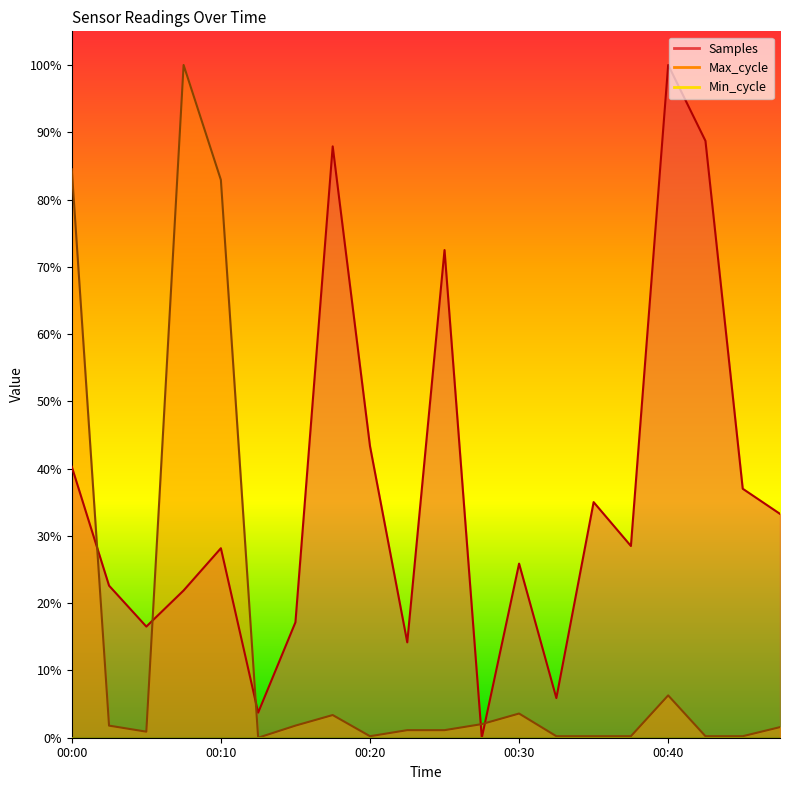

Which series has the largest range (max minus min)?

Samples